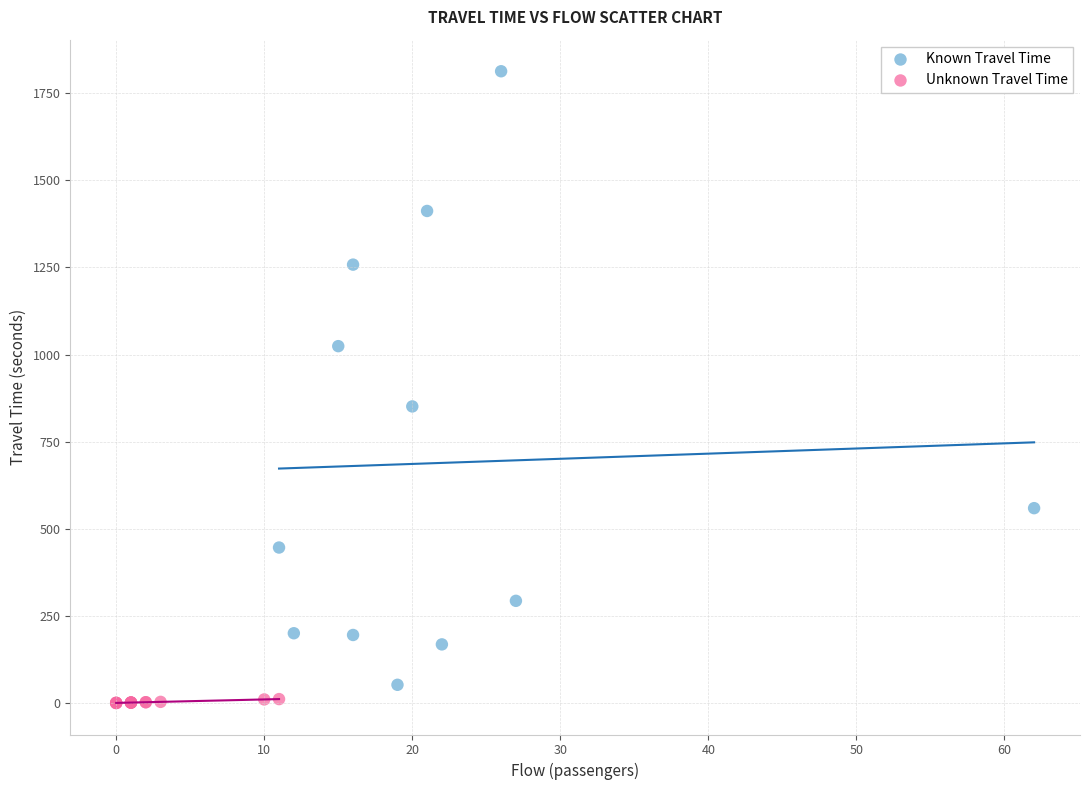

Which series contains the highest Y value?

Known Travel Time